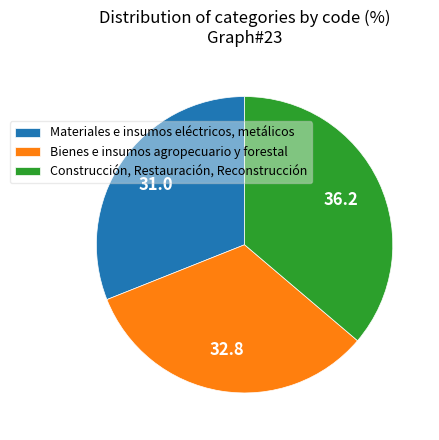

Approximately how many times larger is the value at Bienes e insumos agropecuario y forestal compared to Materiales e insumos eléctricos, metálicos?

1.1